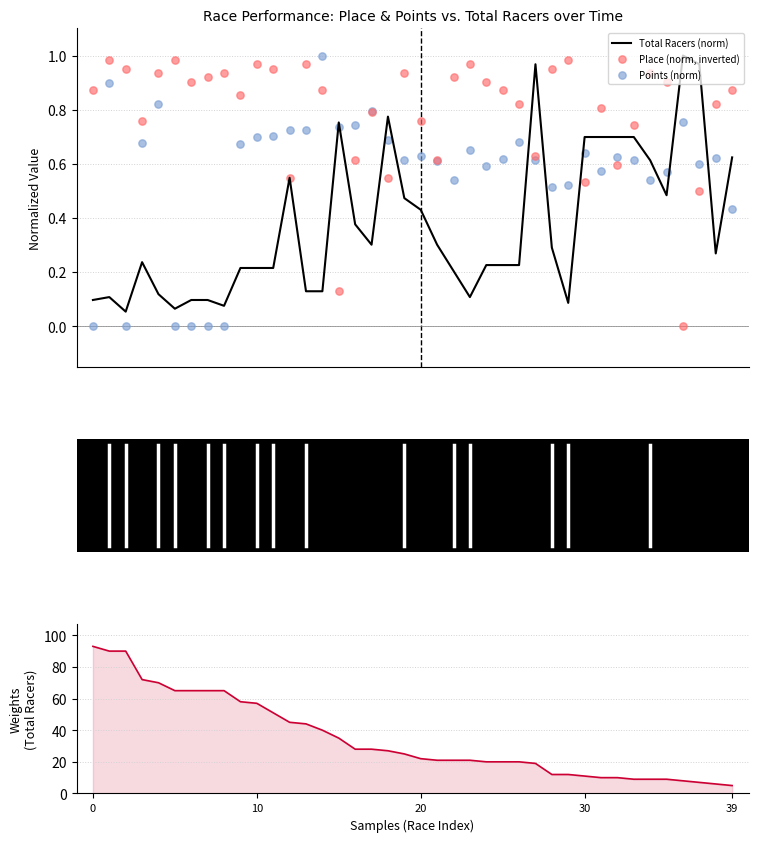

Which series contains the lowest Y value?

Place (norm, inverted)